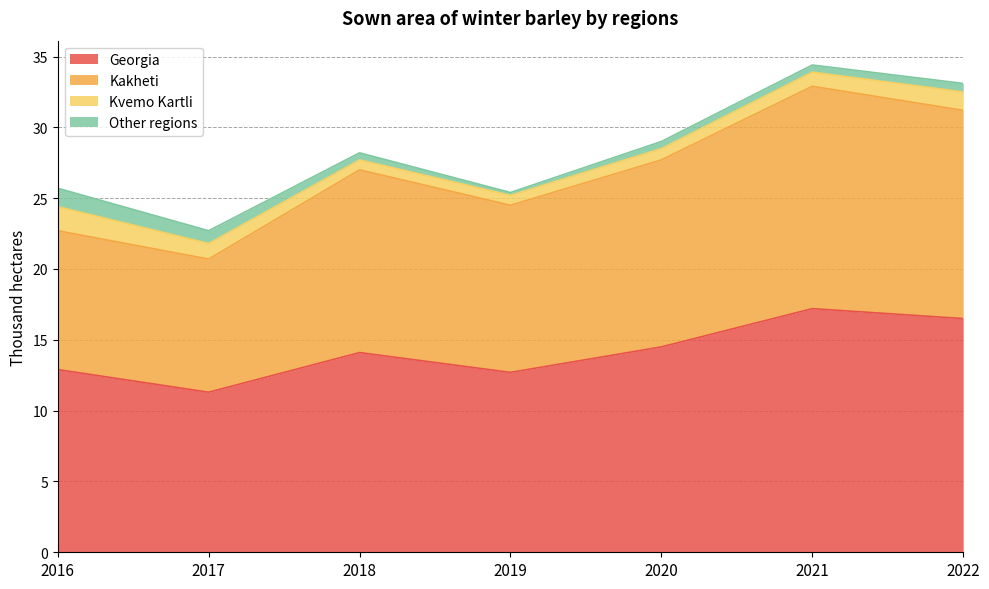

At which category does Kakheti reach its first local peak?

2018